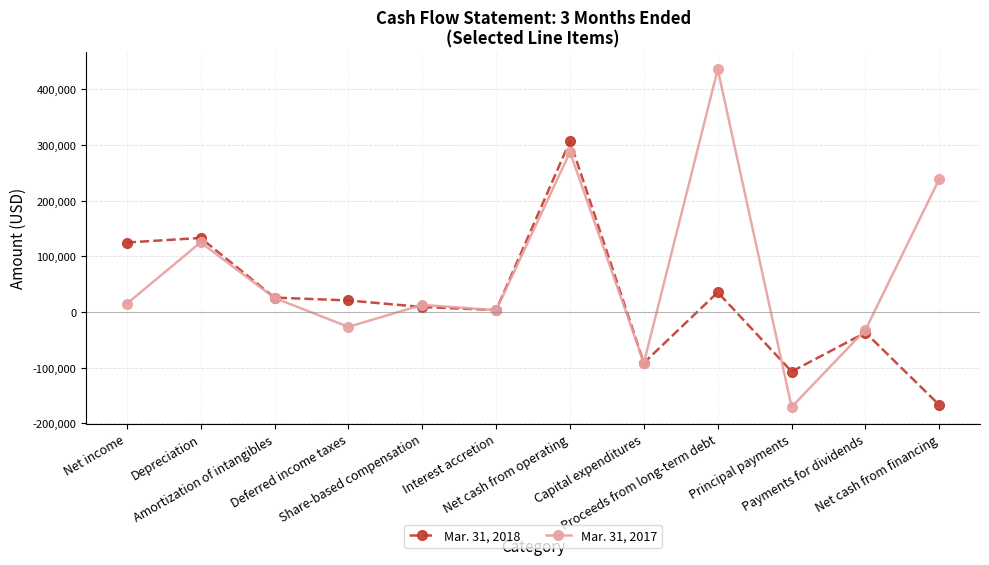

Is it true that Mar. 31, 2017 equals 111661 at Net cash from operating?

False